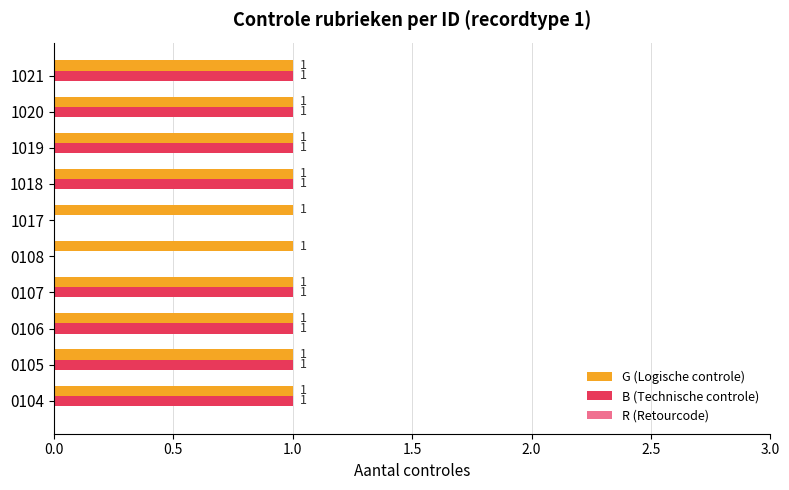

What is the sum of all B (Technische controle) values?

8